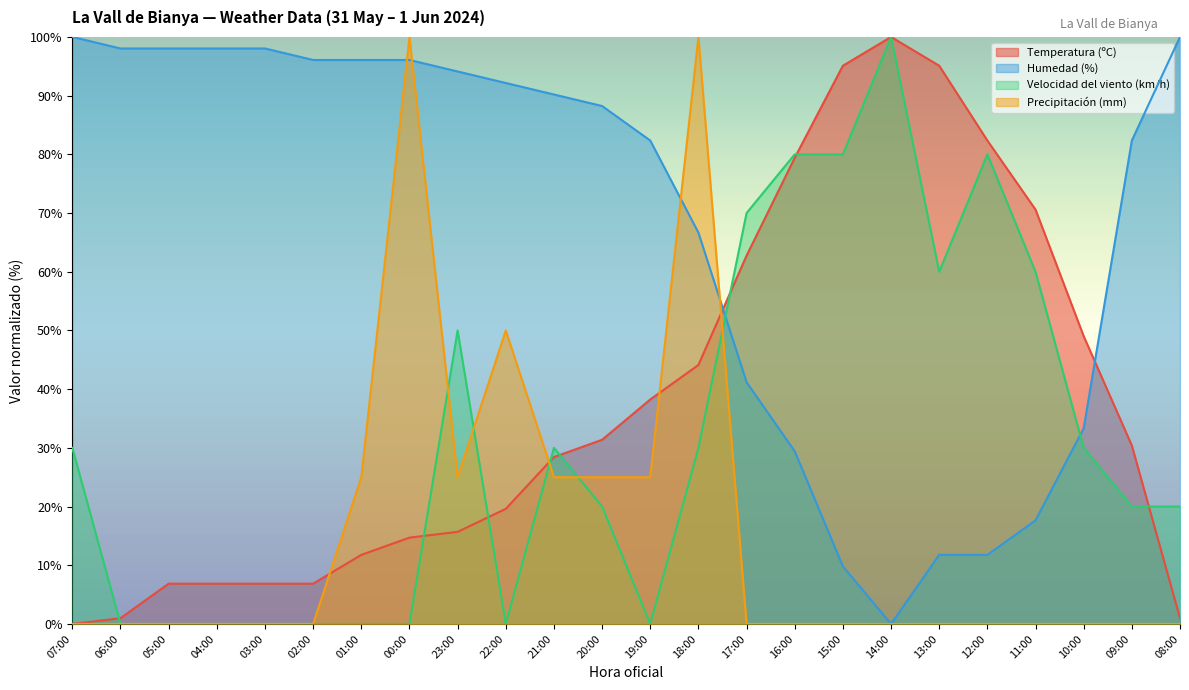

Reading left to right, extract all data points from this chart.

Temperatura (ºC): 0.0	1.0	6.9	6.9	6.9	6.9	11.8	14.7	15.7	19.6	28.4	31.4	38.2	44.1	62.7	79.4	95.1	100.0	95.1	82.4	70.6	49.0	30.4	1.0
Humedad (%): 100.0	98.0	98.0	98.0	98.0	96.1	96.1	96.1	94.1	92.2	90.2	88.2	82.4	66.7	41.2	29.4	9.8	0.0	11.8	11.8	17.6	33.3	82.4	100.0
Velocidad del viento (km/h): 30.0	0.0	0.0	0.0	0.0	0.0	0.0	0.0	50.0	0.0	30.0	20.0	0.0	30.0	70.0	80.0	80.0	100.0	60.0	80.0	60.0	30.0	20.0	20.0
Precipitación (mm): 0.0	0.0	0.0	0.0	0.0	0.0	25.0	100.0	25.0	50.0	25.0	25.0	25.0	100.0	0.0	0.0	0.0	0.0	0.0	0.0	0.0	0.0	0.0	0.0